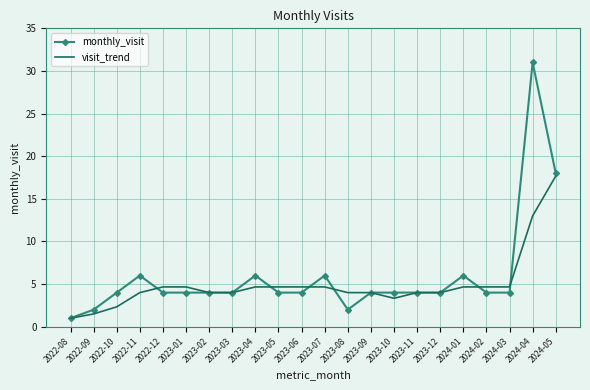

True or false: monthly_visit has a value of 1.5 at 2023-11.

False